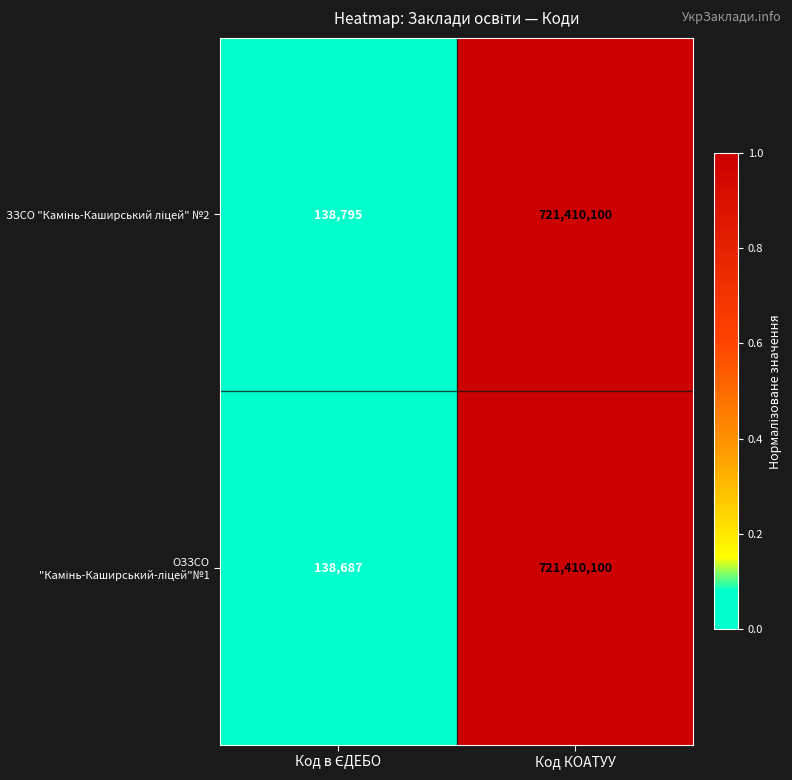

What is the minimum value shown in the chart?

138687